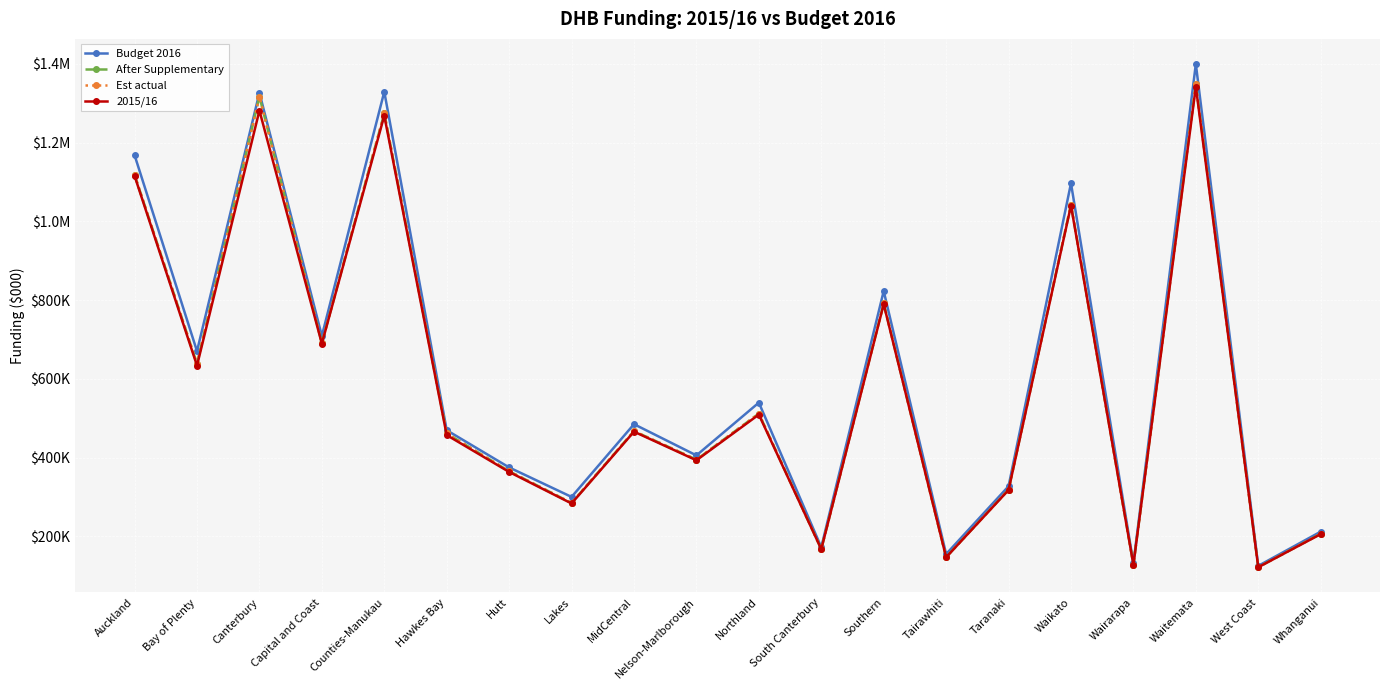

True or false: 2015/16 and After Supplementary intersect in this chart.

False